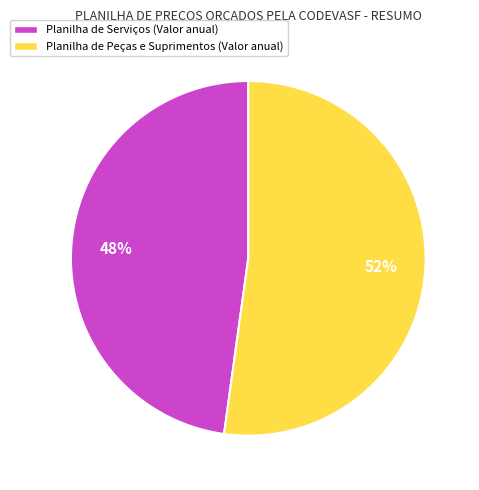

To the nearest percent, what is the difference between the largest and smallest slice percentages?

4%